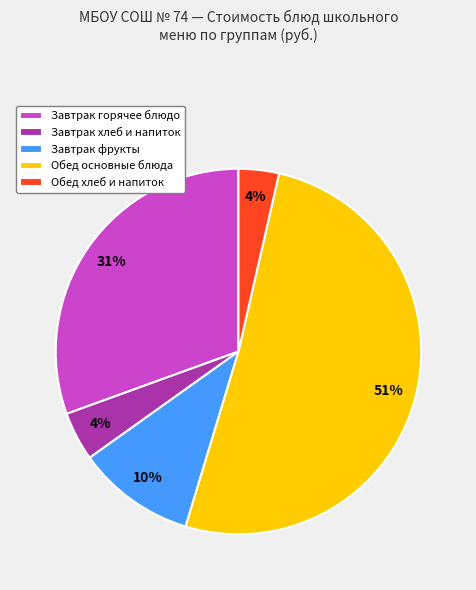

How many segments does this pie chart have?

5